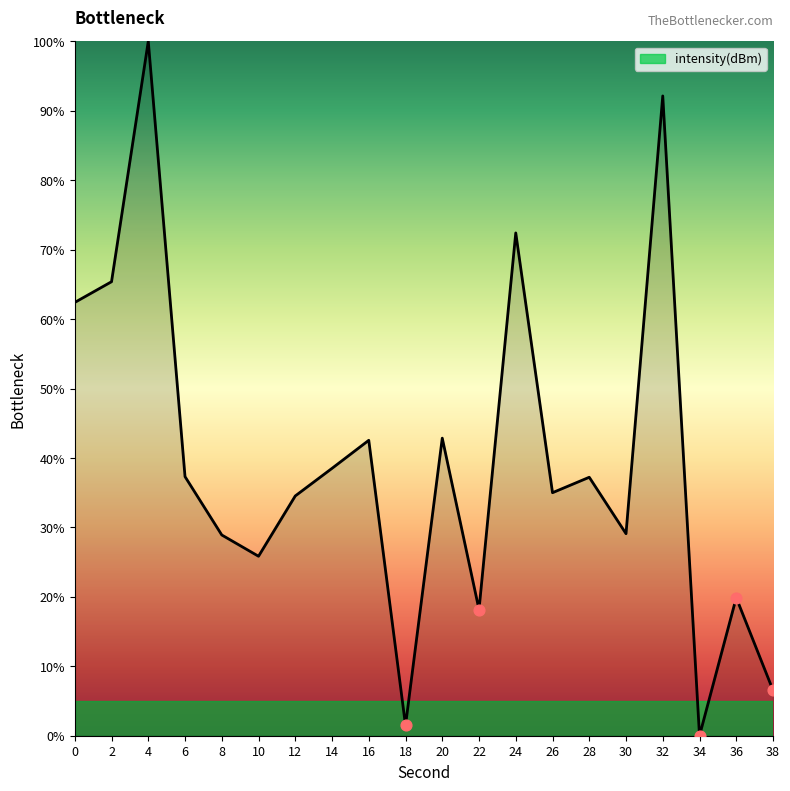

What is the ratio of the value at 38 to the value at 26?

0.2